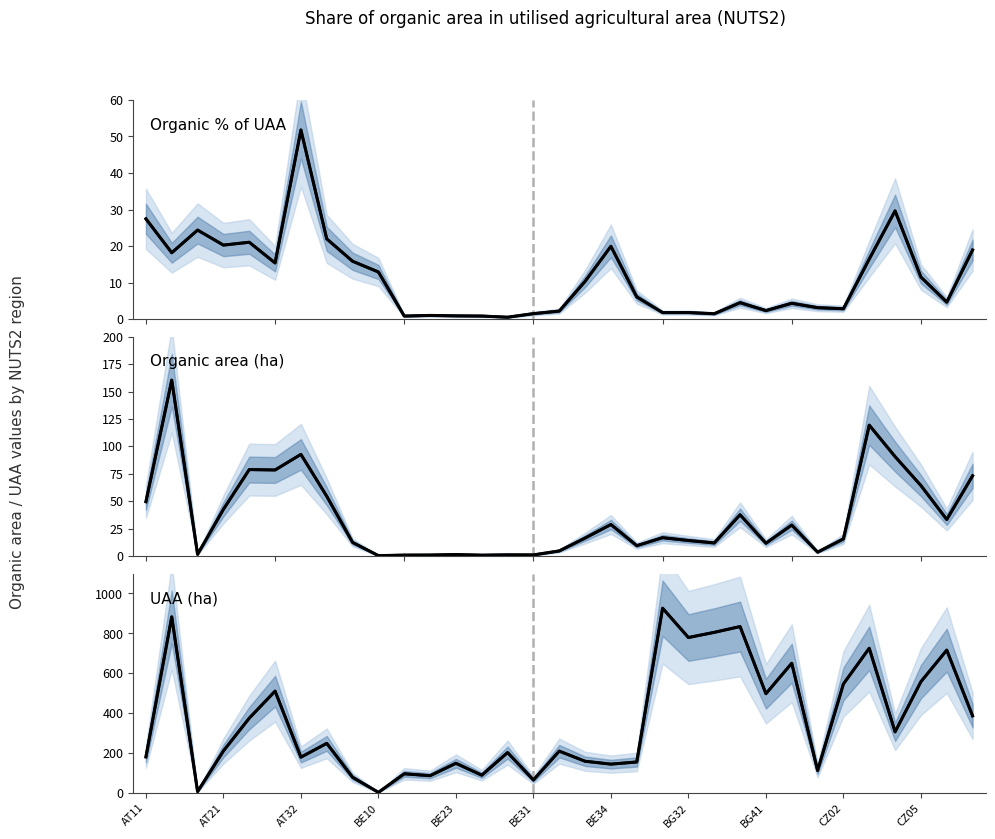

What is the minimum value for Organic % of UAA?

0.5